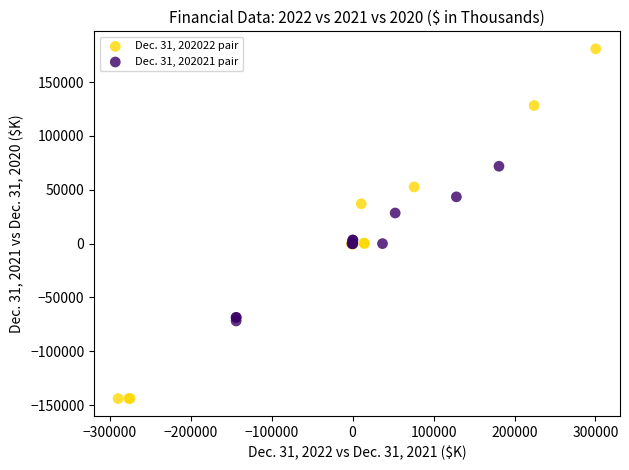

Which series contains the highest Y value?

Dec. 31, 202022 pair